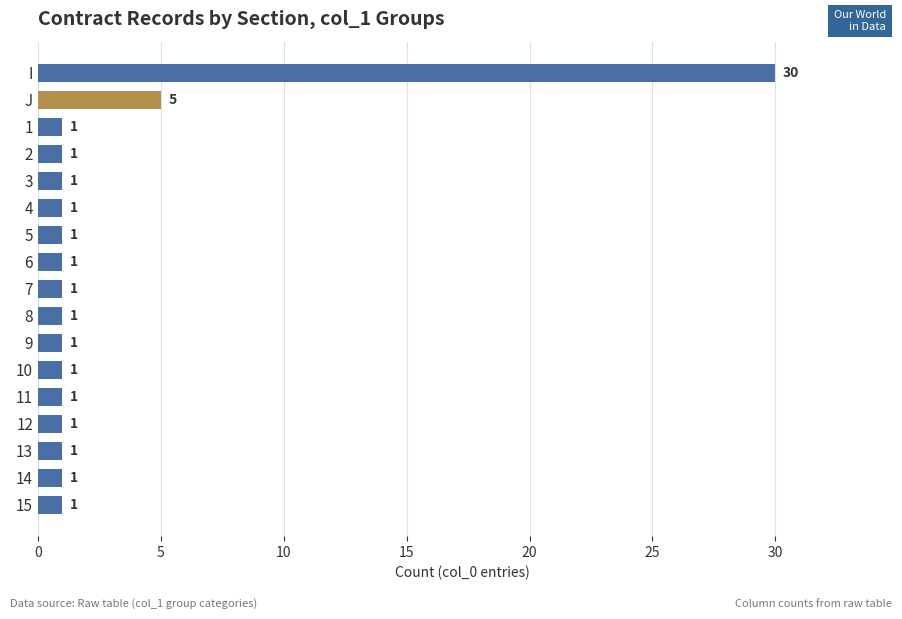

Reading top to bottom, list all the values displayed in this chart.

30	5	1	1	1	1	1	1	1	1	1	1	1	1	1	1	1